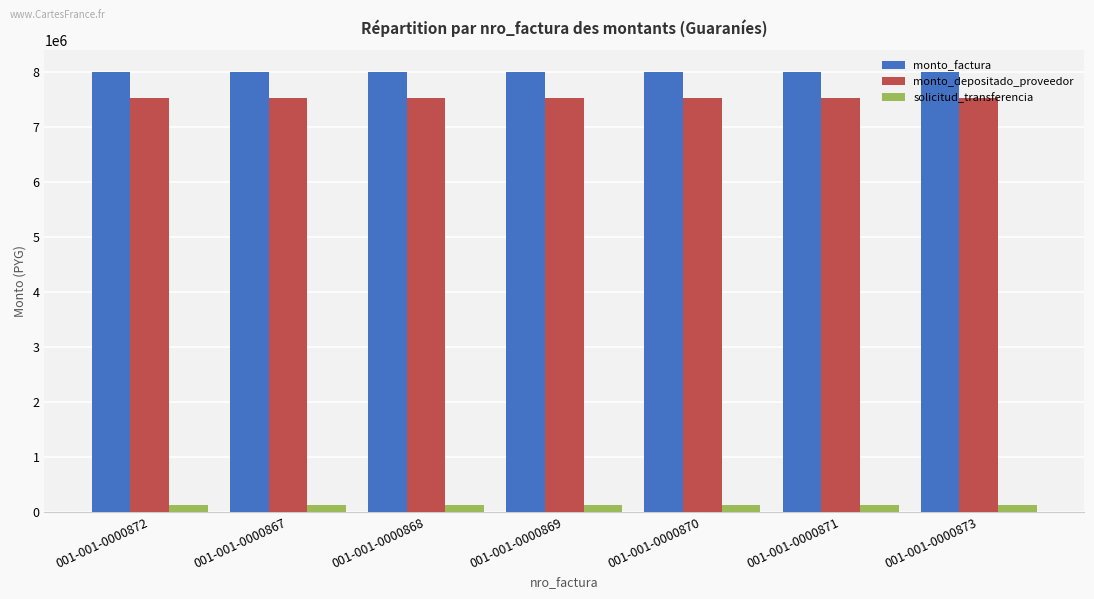

Is the value of solicitud_transferencia at 001-001-0000868 greater than the value of monto_factura at 001-001-0000872?

No